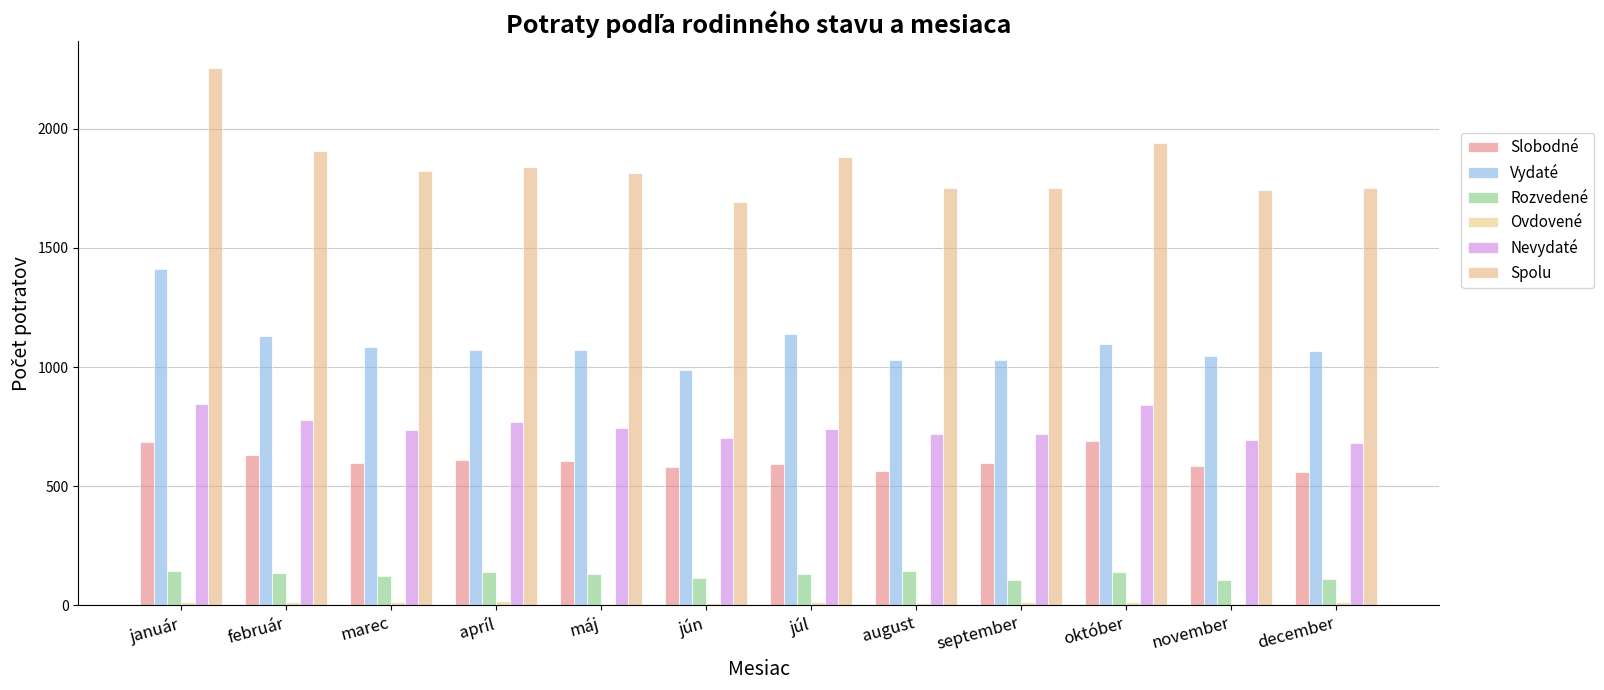

What is the minimum value for Vydaté?

988